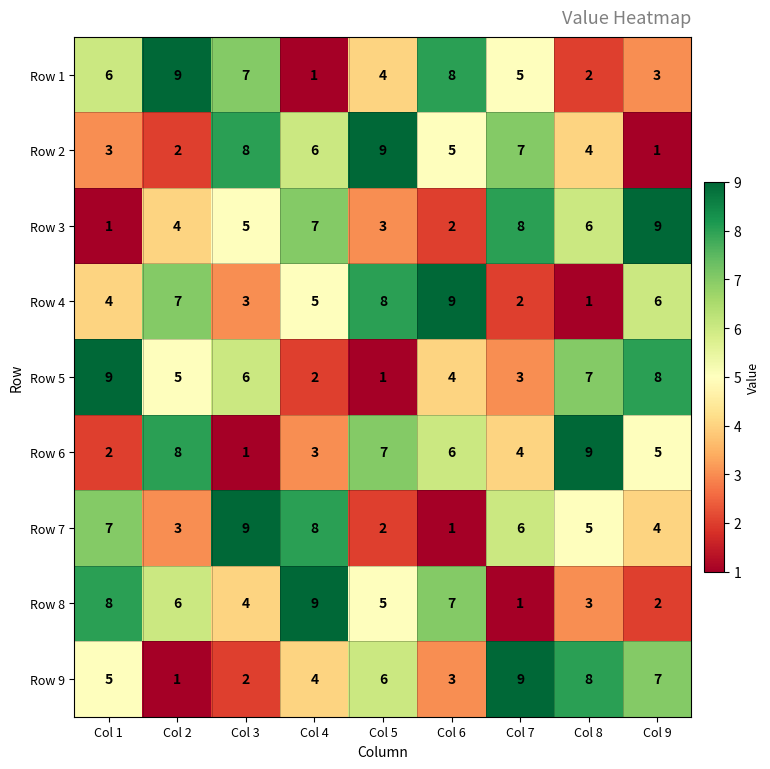

What is the difference between the second highest and minimum values in the Row 4 series?

7